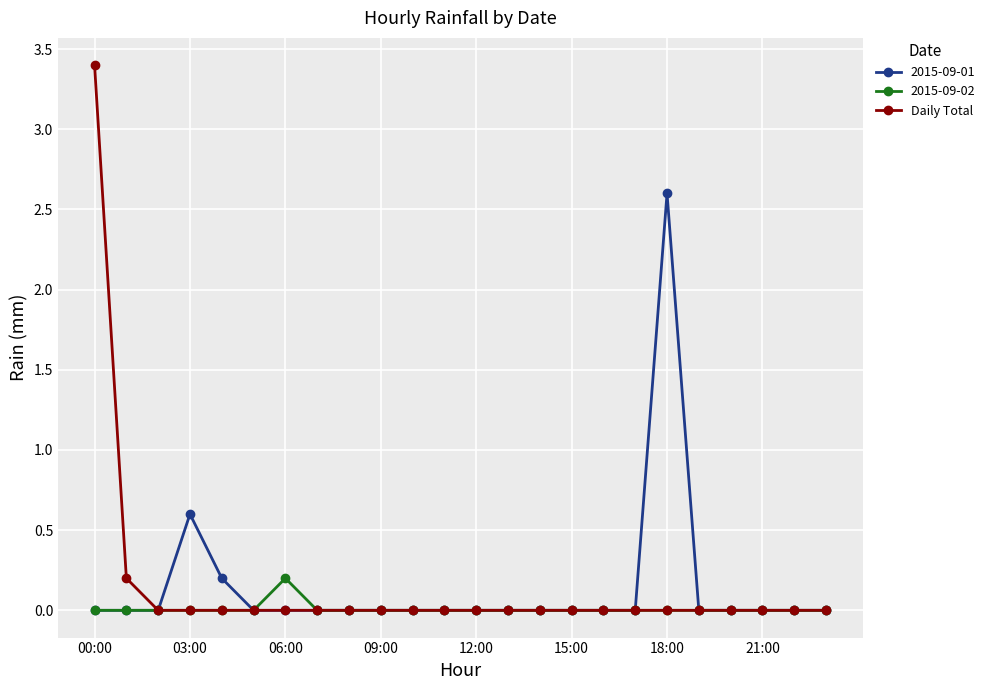

Does the chart display data point markers on the line(s)?

Yes